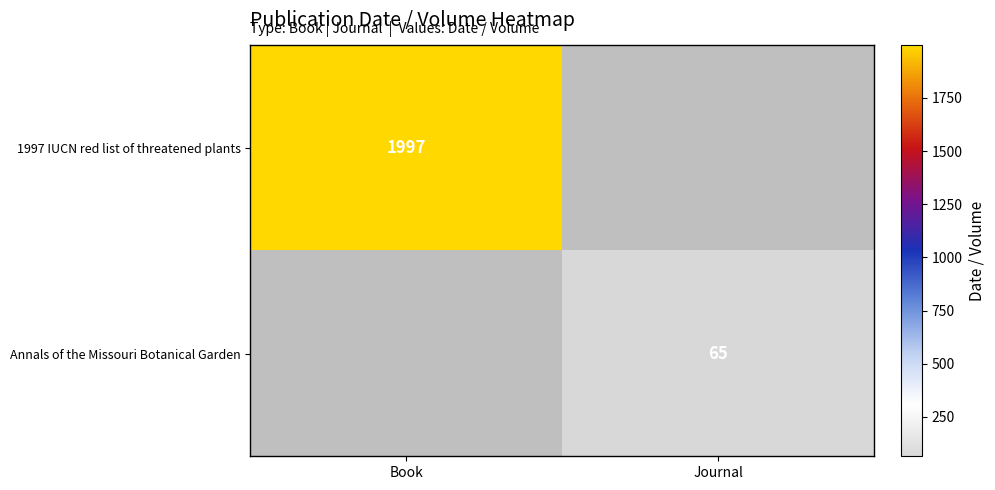

Is it true that Annals of the Missouri Botanical Garden equals 65 at Journal?

True